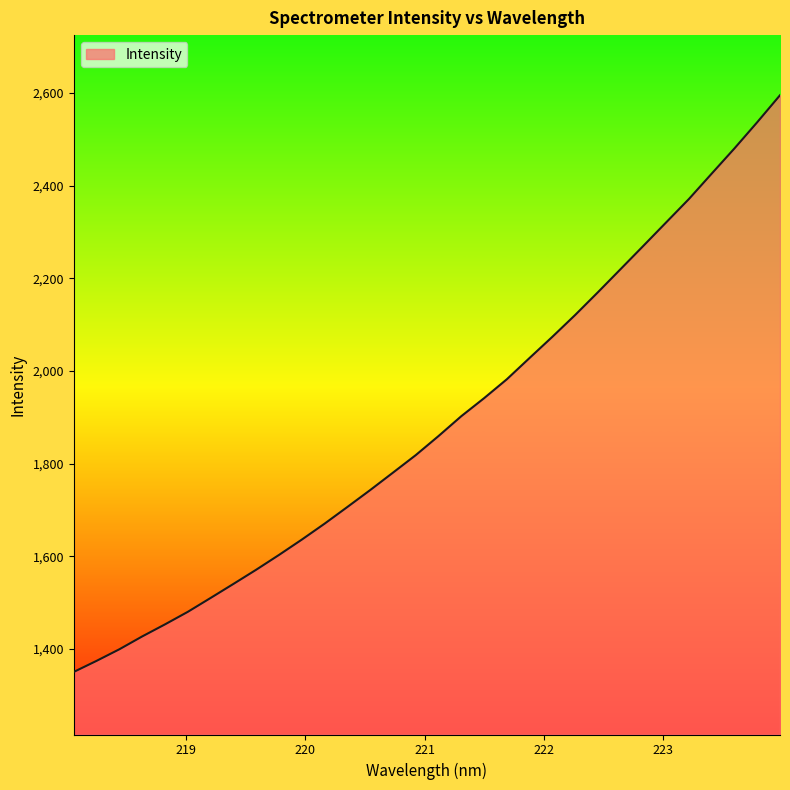

Reading right to left, what are all the values shown in this chart?

2595.0	2536.9	2480.4	2426.0	2371.3	2320.8	2270.2	2220.0	2169.9	2120.8	2073.8	2028.2	1982.1	1941.3	1902.4	1859.6	1818.4	1780.6	1743.0	1706.5	1670.5	1636.1	1603.0	1571.1	1540.4	1510.2	1480.2	1453.2	1427.1	1399.5	1374.5	1350.6